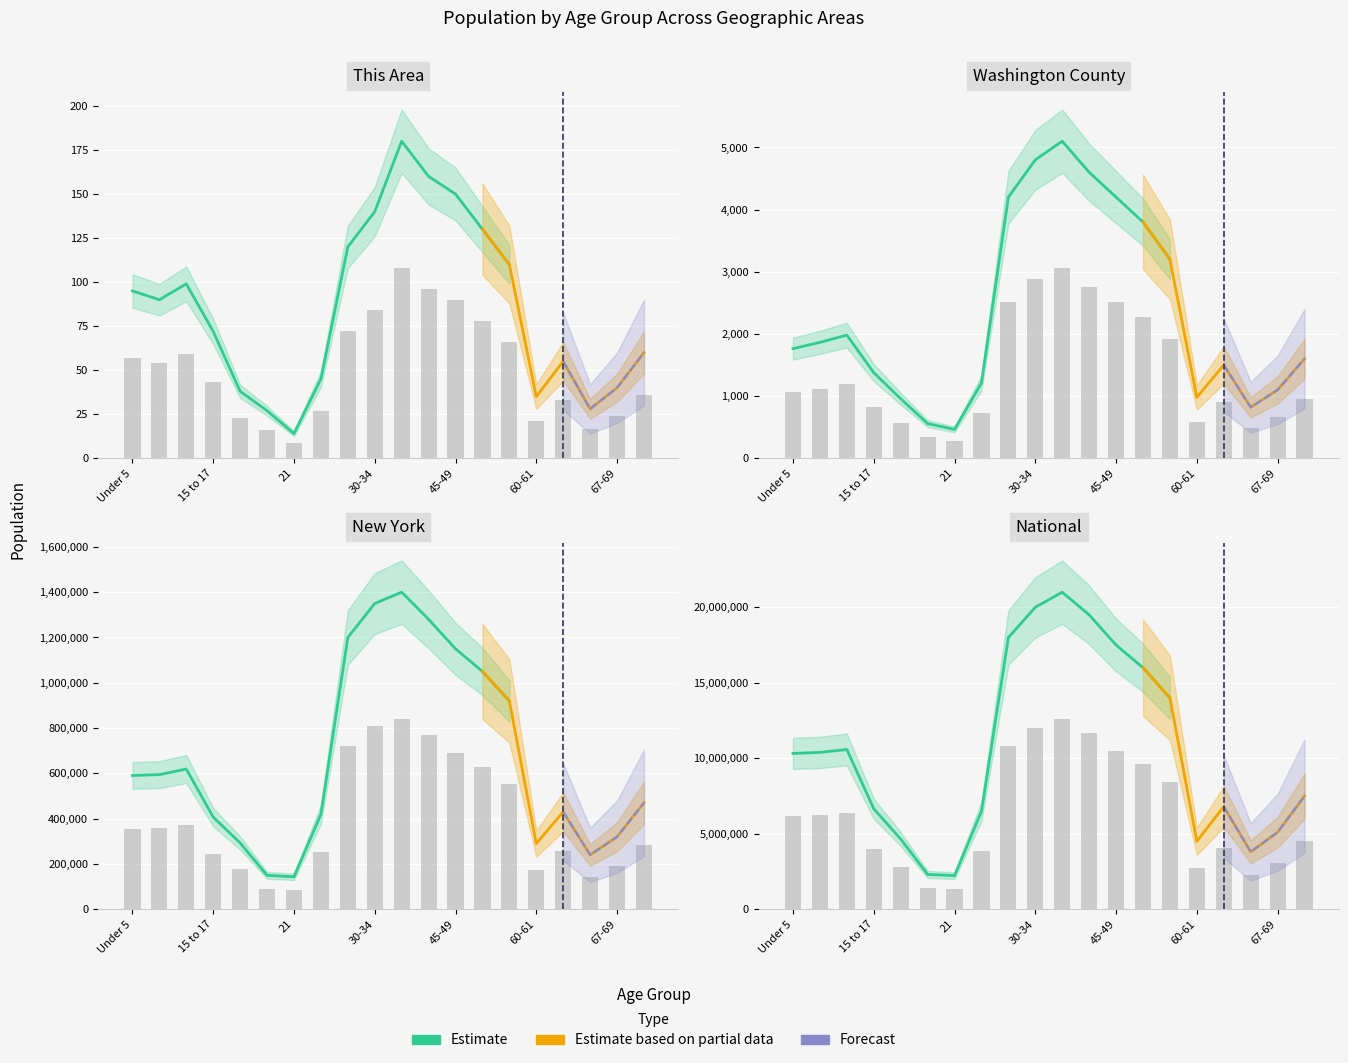

What is the value of the New York bar at the 4th from the left?

244078.2